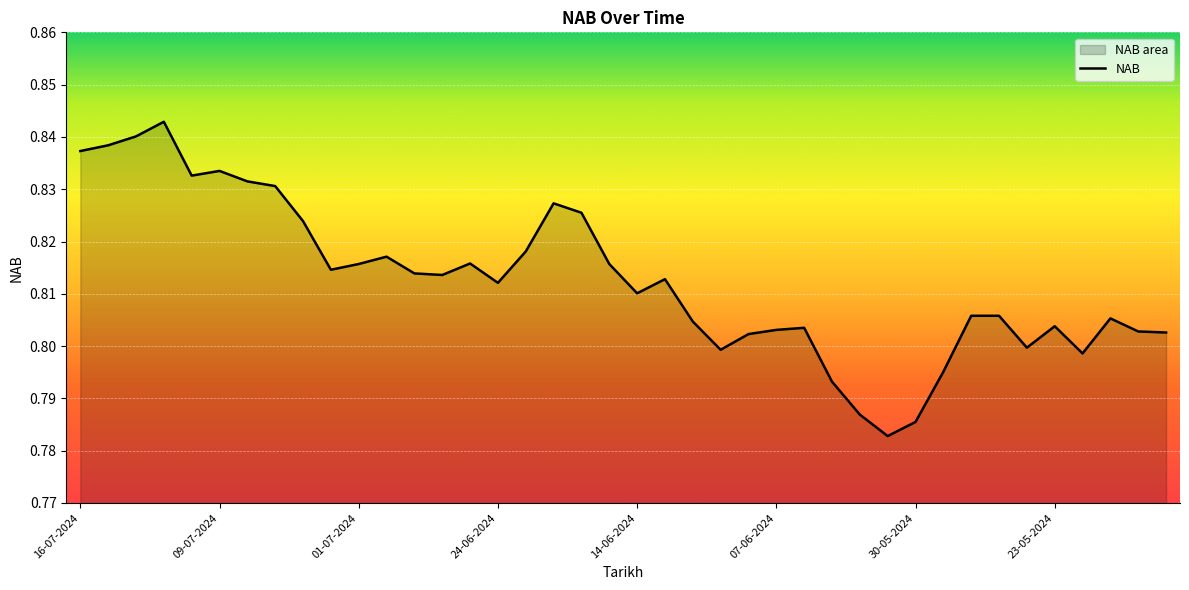

What is the value of the 31st point from the left?

0.8